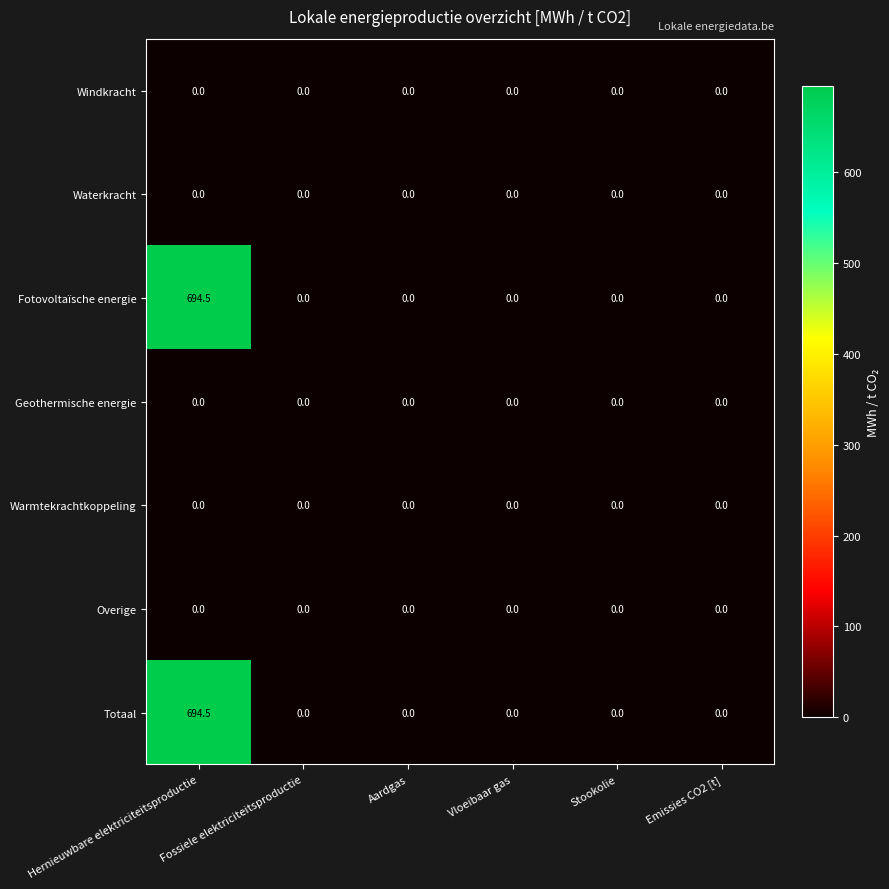

The Warmtekrachtkoppeling series shows 0.0 at Hernieuwbare elektriciteitsproductie. True or false?

True